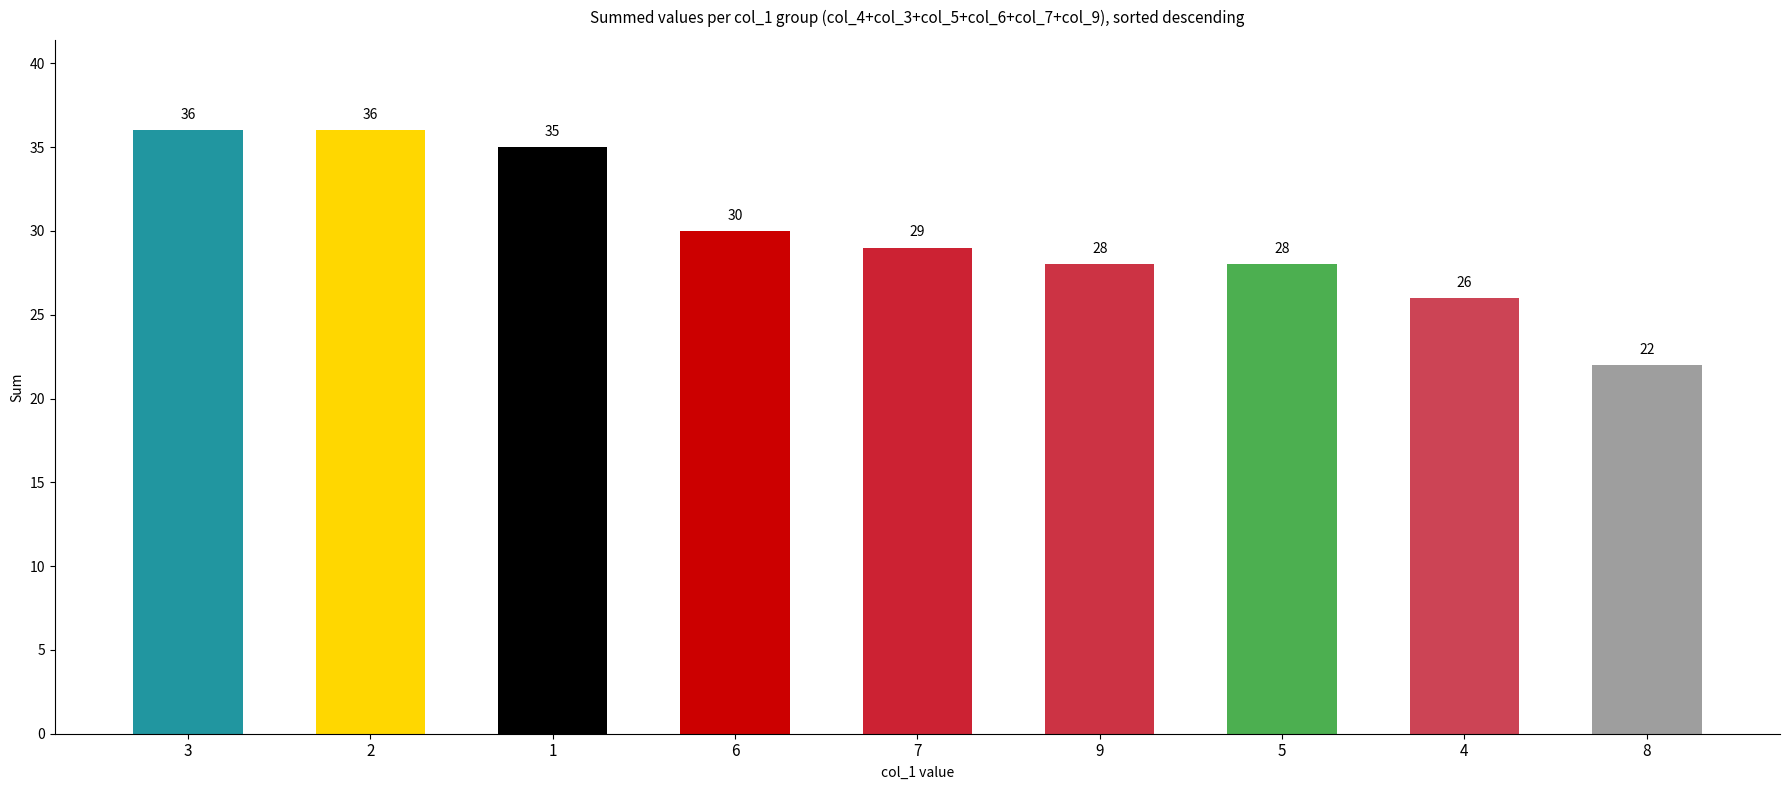

The value at 1 is 35. True or false?

True